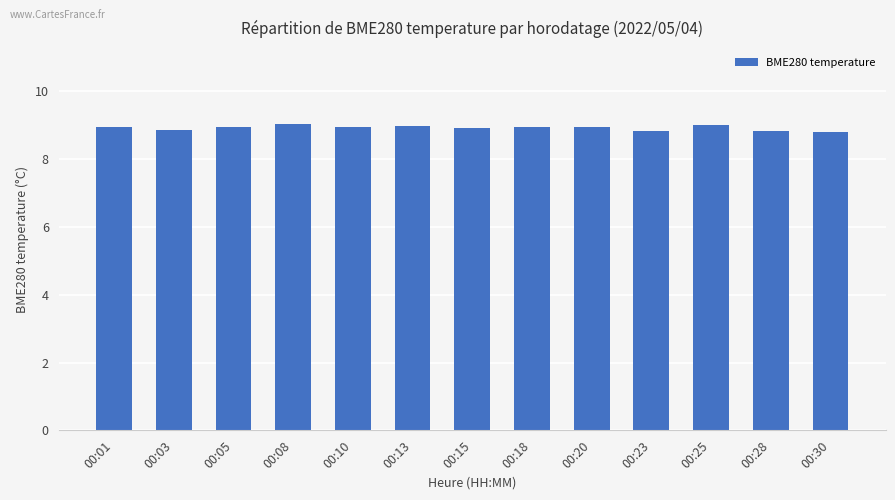

What is the smallest value displayed?

8.8